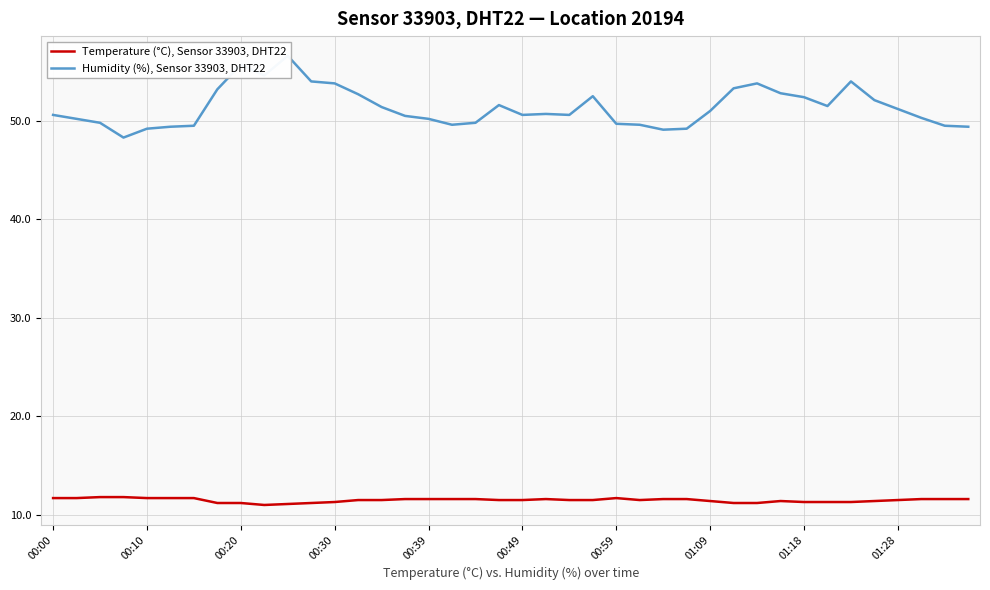

At how many categories does at least one series exceed 35?

40